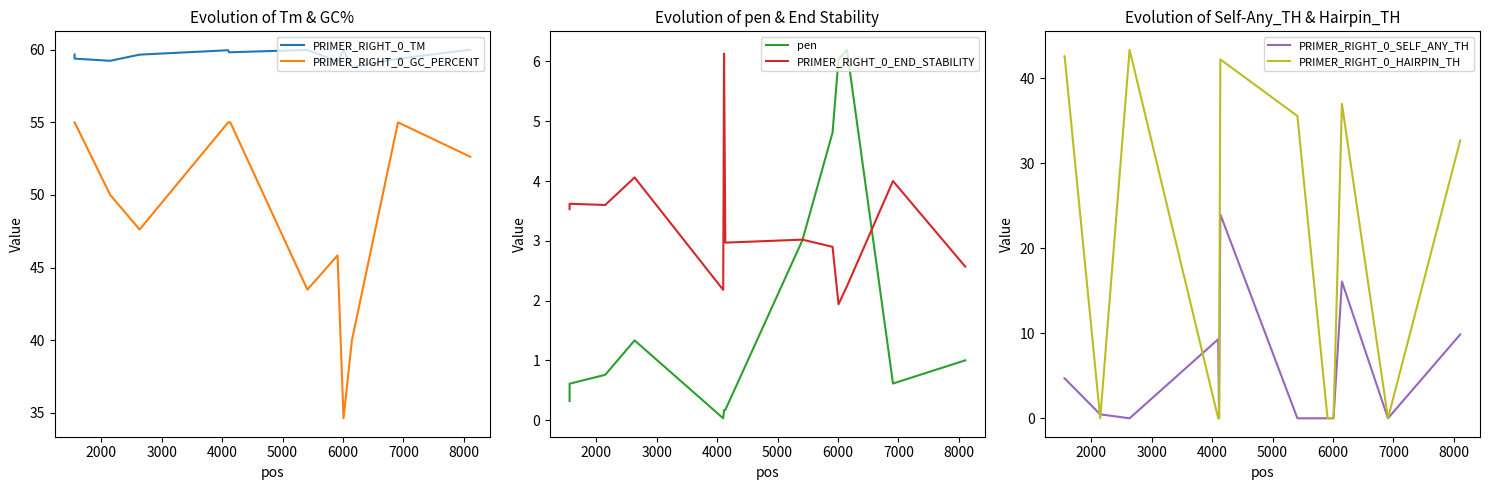

What is the minimum value for PRIMER_RIGHT_0_TM?

58.8